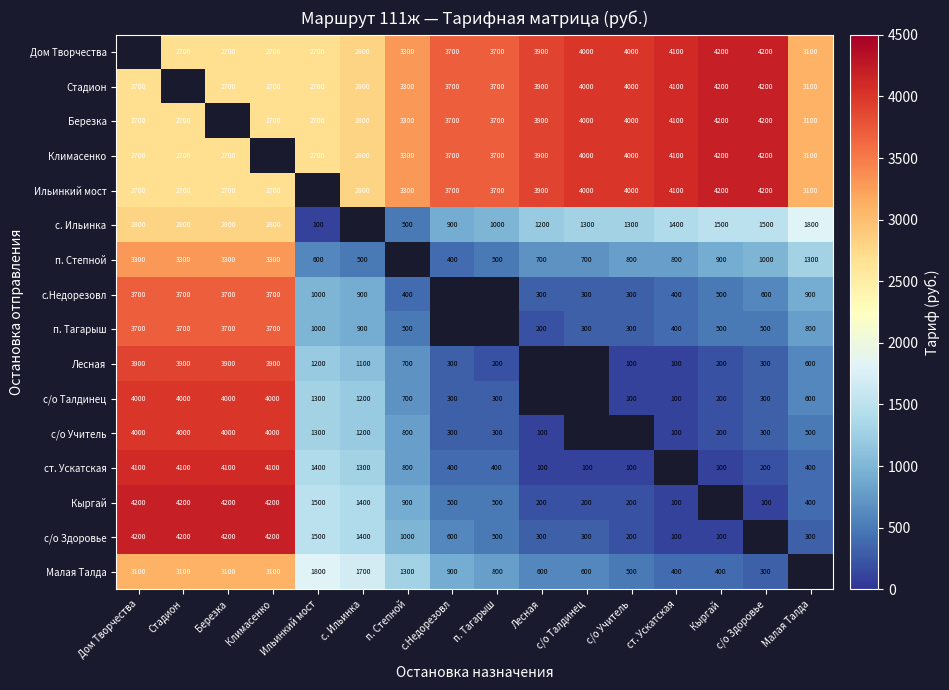

What is the difference between the highest and lowest values at Лесная?

3800.0